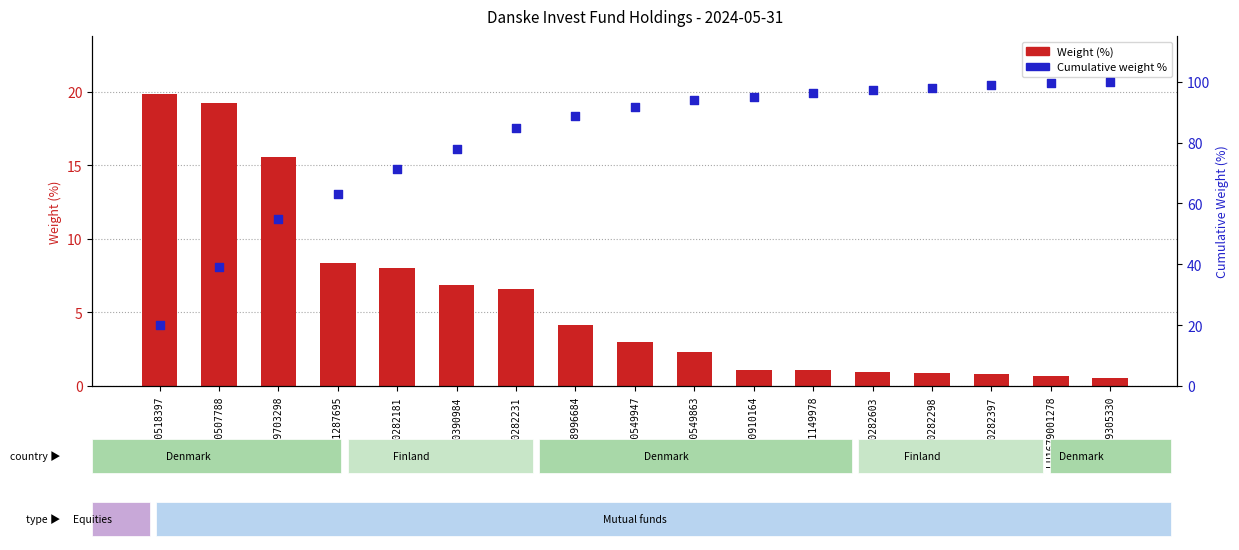

What is the total value across all series at LU1399305330?

100.6